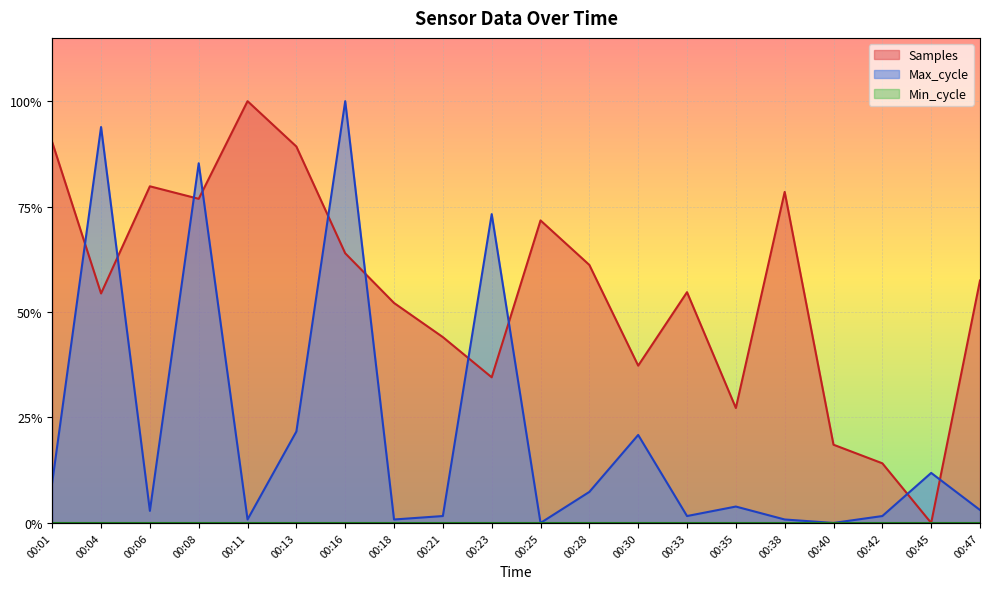

At how many categories does at least one series exceed 0?

20